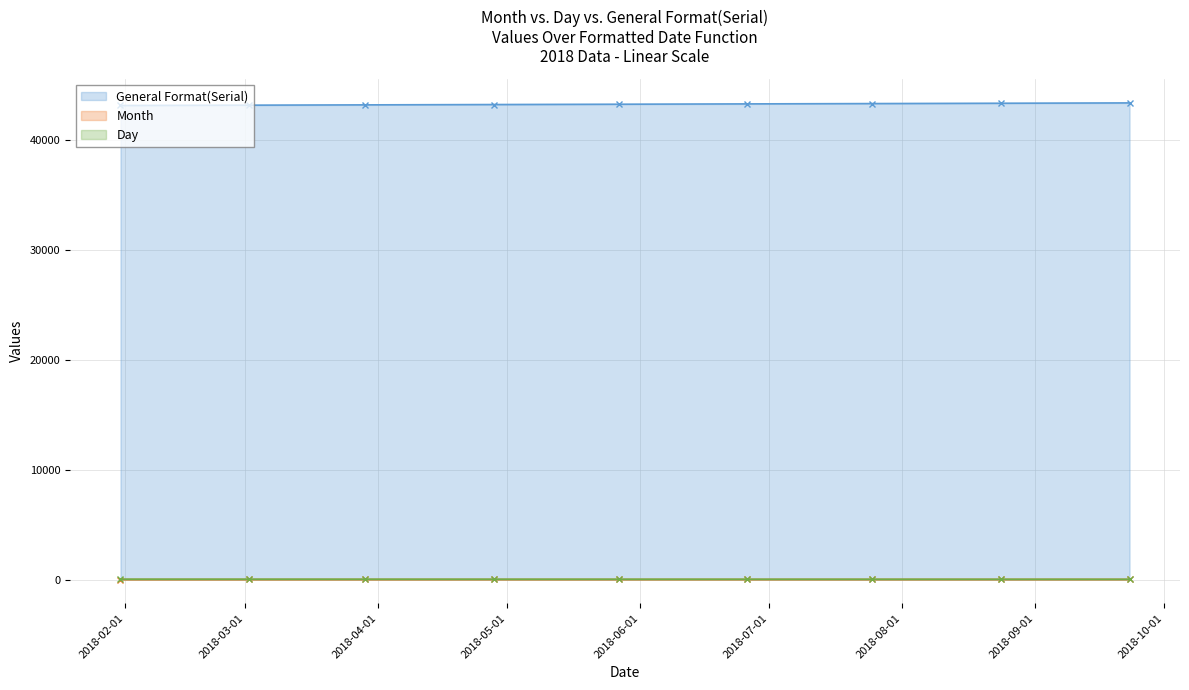

Which has a higher value, 2018-03-29 or 2018-01-31?

2018-03-29